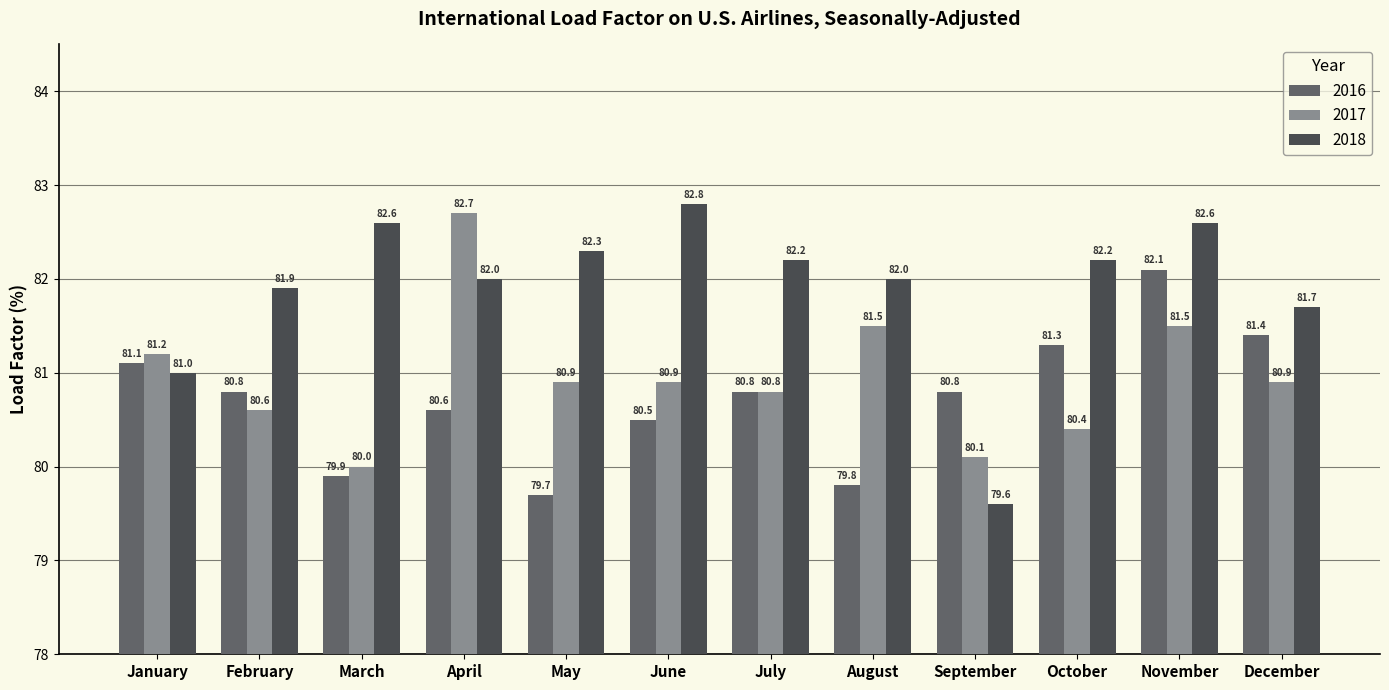

What is the difference between the highest and lowest values at November?

1.1